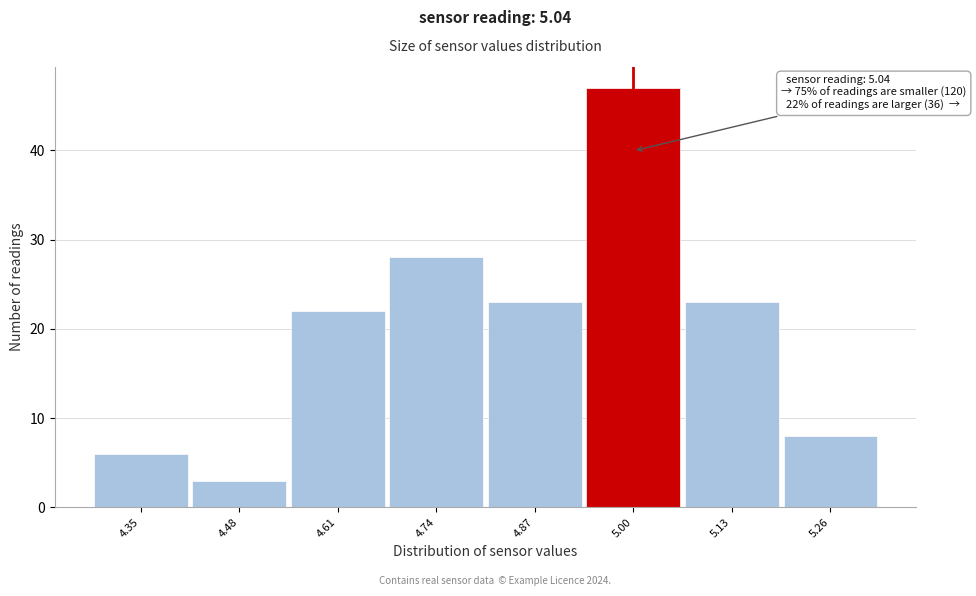

Reading left to right, what are all the values shown in this chart?

6	3	22	28	23	47	23	8